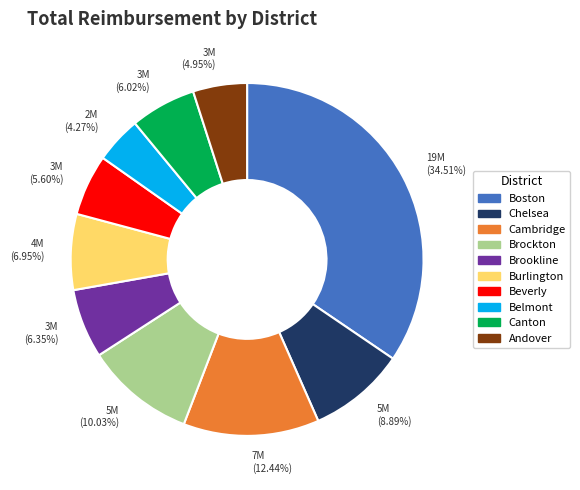

Count the number of slices in the pie.

10